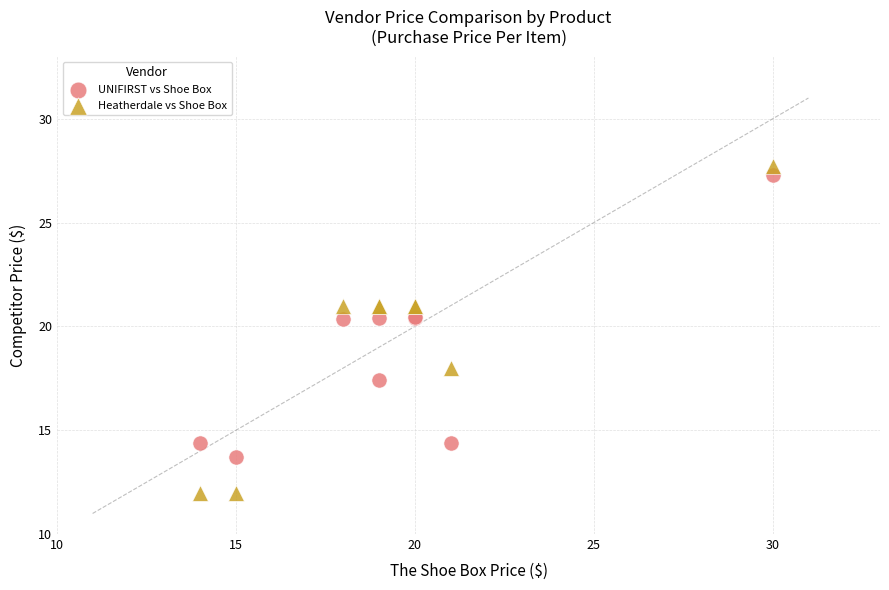

Which series has the largest Y range (max minus min)?

Heatherdale vs Shoe Box